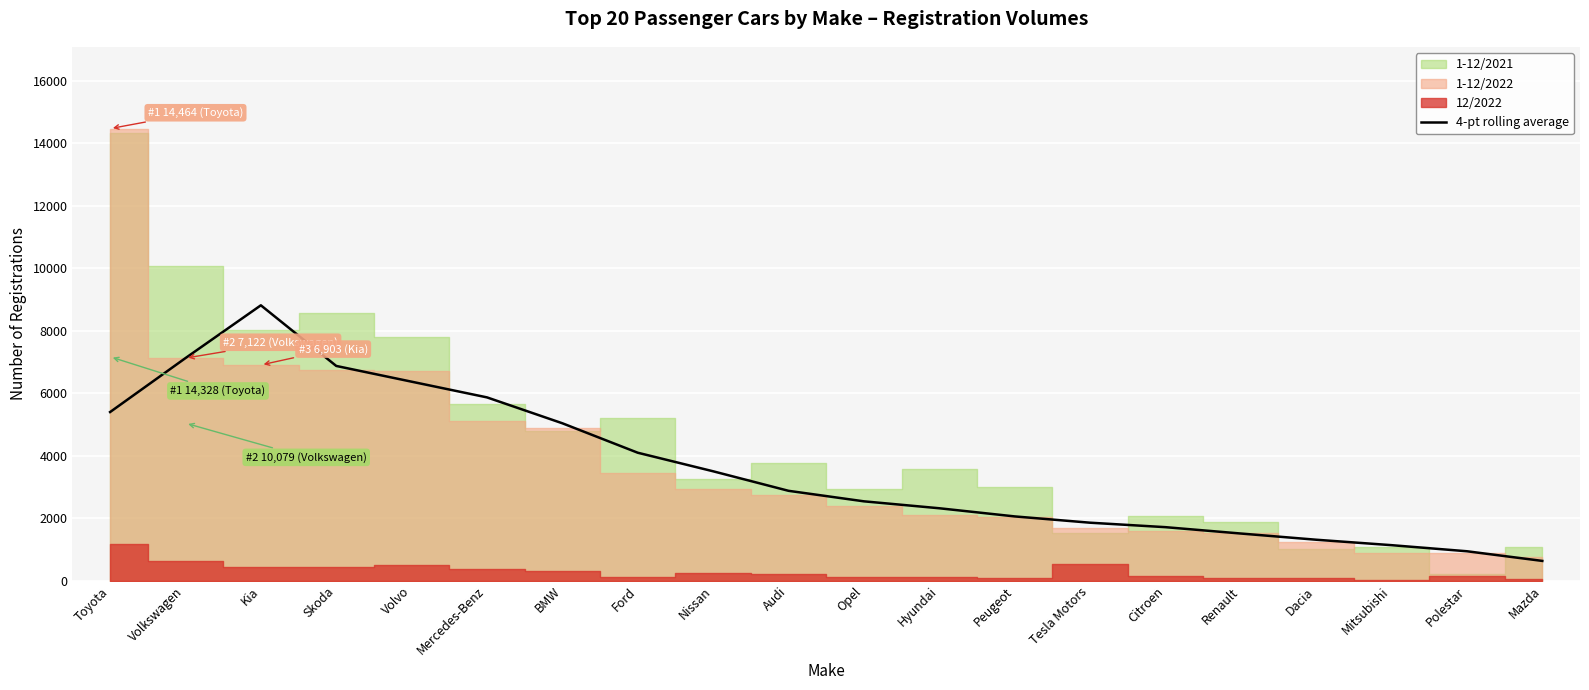

True or false: 4-pt rolling average has a value of 1137.5 at Mitsubishi.

True